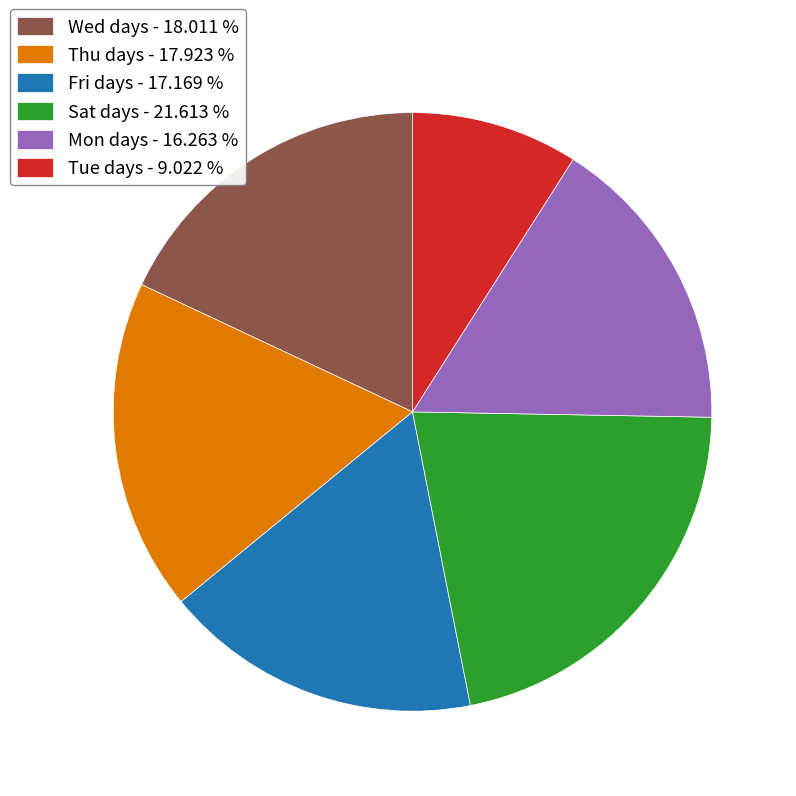

Approximately how many times larger is the value at Mon days - 16.263 % compared to Tue days - 9.022 %?

1.8